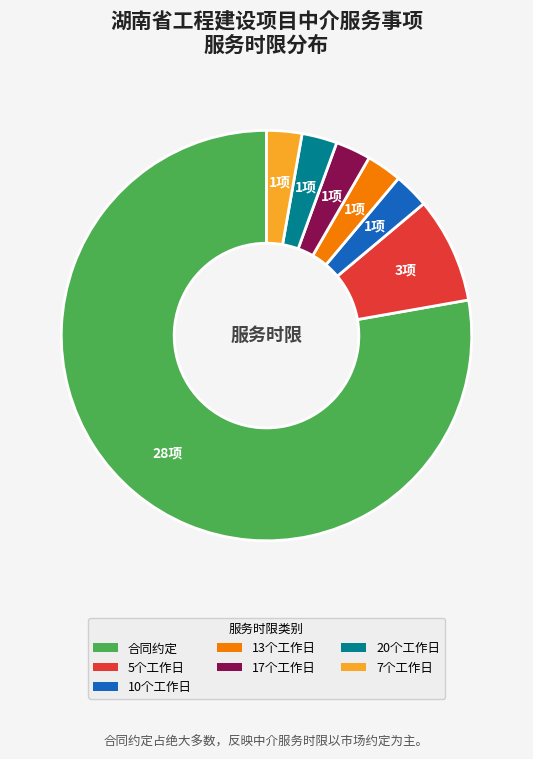

Is the sum of 合同约定 and 13个工作日 greater than half?

Yes